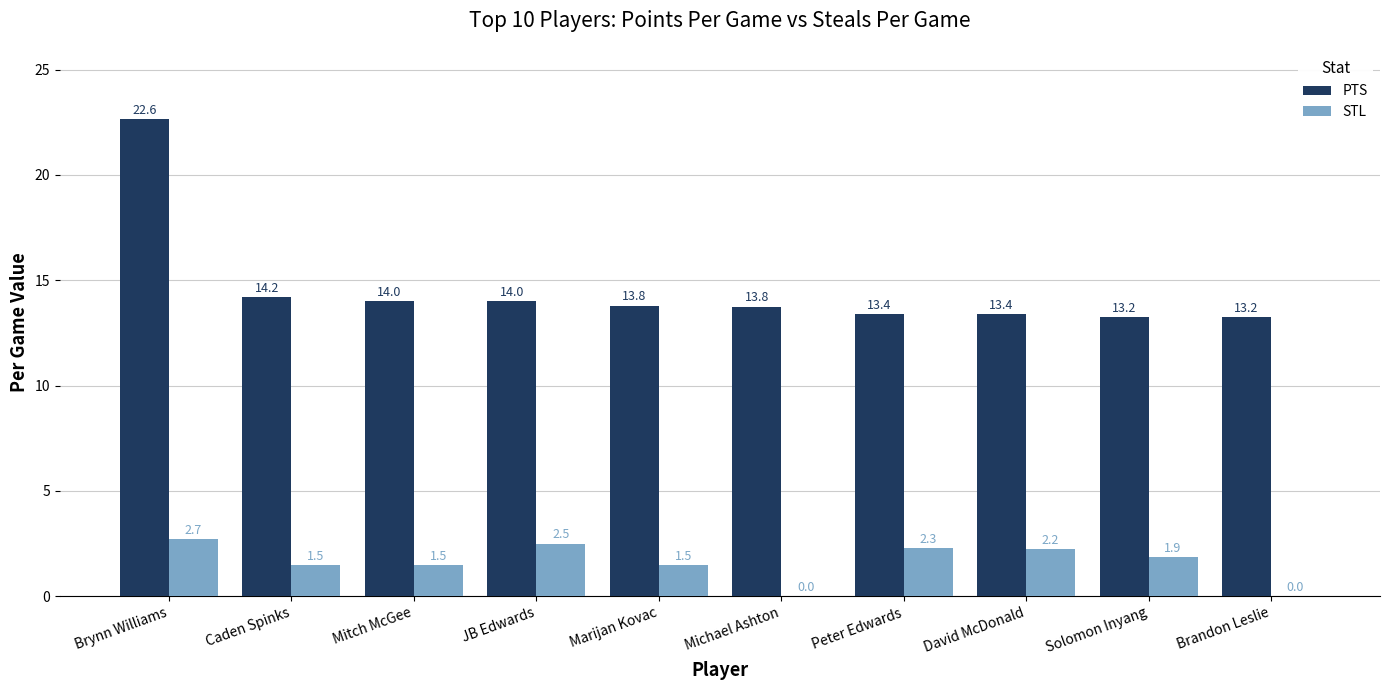

At which category is the sum across all series the highest?

Brynn Williams